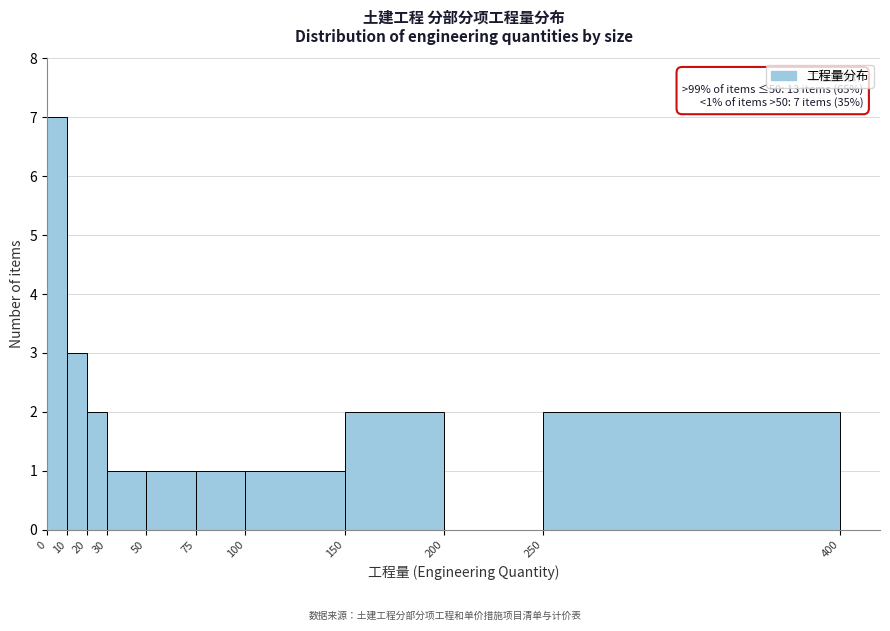

Over which range of the x-axis is the bar tallest?

0 to 10